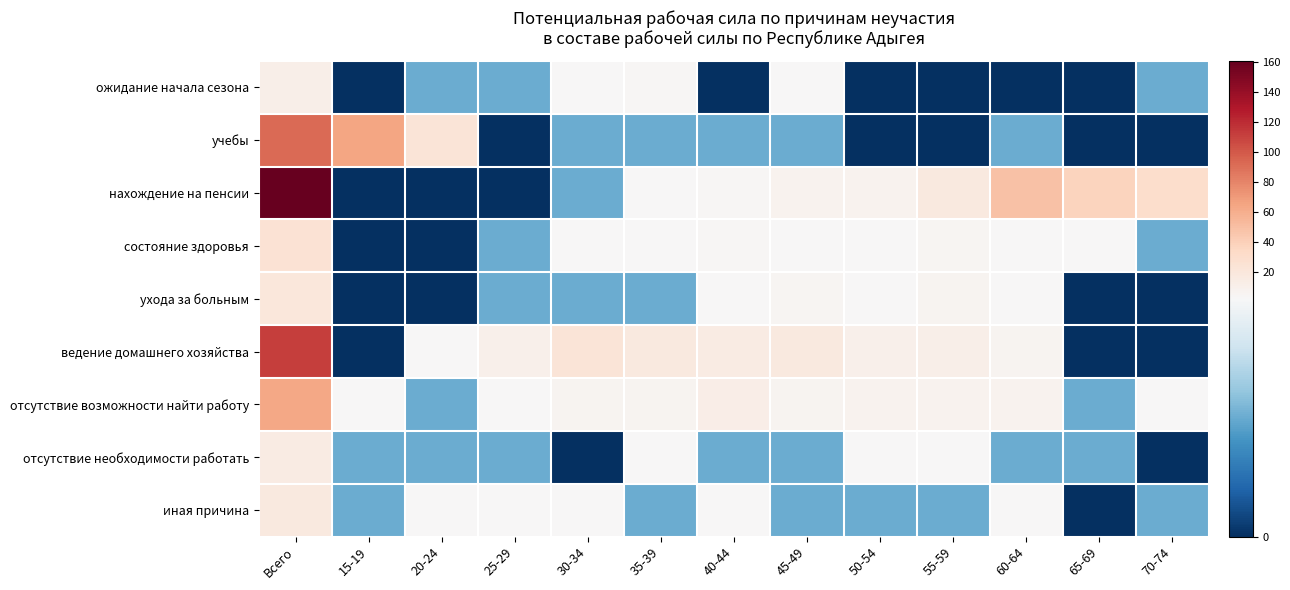

Reading right to left, what are all the values shown in this chart?

ожидание начала сезона: 70-74=1	65-69=0	60-64=0	55-59=0	50-54=0	45-49=2	40-44=0	35-39=4	30-34=2	25-29=1	20-24=1	15-19=0	Всего=11
учебы: 70-74=0	65-69=0	60-64=1	55-59=0	50-54=0	45-49=1	40-44=1	35-39=1	30-34=1	25-29=0	20-24=22	15-19=65	Всего=92
нахождение на пенсии: 70-74=30	65-69=38	60-64=48	55-59=17	50-54=7	45-49=7	40-44=4	35-39=2	30-34=1	25-29=0	20-24=0	15-19=0	Всего=161
состояние здоровья: 70-74=1	65-69=2	60-64=3	55-59=5	50-54=3	45-49=2	40-44=4	35-39=2	30-34=2	25-29=1	20-24=0	15-19=0	Всего=25
ухода за больным: 70-74=0	65-69=0	60-64=2	55-59=6	50-54=2	45-49=5	40-44=2	35-39=1	30-34=1	25-29=1	20-24=0	15-19=0	Всего=20
ведение домашнего хозяйства: 70-74=0	65-69=0	60-64=6	55-59=11	50-54=10	45-49=17	40-44=15	35-39=17	30-34=23	25-29=10	20-24=3	15-19=0	Всего=112
отсутствие возможности найти работу: 70-74=2	65-69=1	60-64=7	55-59=8	50-54=8	45-49=6	40-44=12	35-39=6	30-34=6	25-29=3	20-24=1	15-19=3	Всего=63
отсутствие необходимости работать: 70-74=0	65-69=1	60-64=1	55-59=2	50-54=2	45-49=1	40-44=1	35-39=3	30-34=0	25-29=1	20-24=1	15-19=1	Всего=15
иная причина: 70-74=1	65-69=0	60-64=2	55-59=1	50-54=1	45-49=1	40-44=2	35-39=1	30-34=2	25-29=2	20-24=3	15-19=1	Всего=17